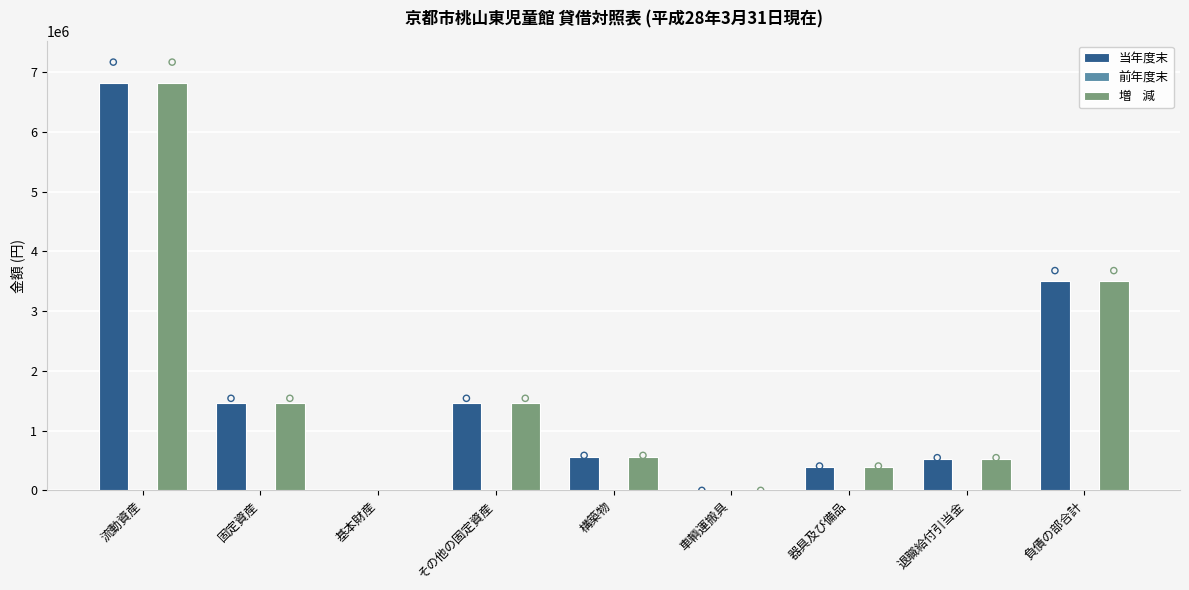

What are all the series names shown in the legend?

当年度末, 前年度末, 増    減